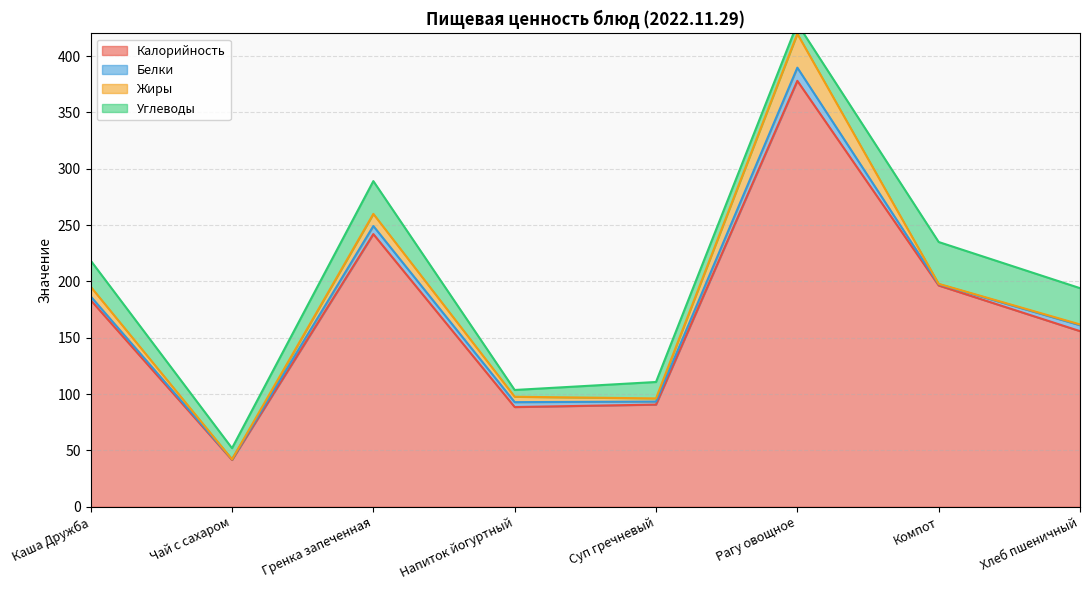

Reading left to right, what are all the values shown in this chart?

Калорийность: Каша Дружба=183.4	Чай с сахаром=41.6	Гренка запеченная=242.0	Напиток йогуртный=88.5	Суп гречневый=90.7	Рагу овощное=378.0	Компот=196.4	Хлеб пшеничный=155.9
Белки: Каша Дружба=3.3	Чай с сахаром=0.5	Гренка запеченная=7.2	Напиток йогуртный=4.3	Суп гречневый=2.7	Рагу овощное=11.7	Компот=1.2	Хлеб пшеничный=5.3
Жиры: Каша Дружба=8.6	Чай с сахаром=0.0	Гренка запеченная=10.8	Напиток йогуртный=4.8	Суп гречневый=2.8	Рагу овощное=30.1	Компот=0.3	Хлеб пшеничный=0.7
Углеводы: Каша Дружба=23.2	Чай с сахаром=9.9	Гренка запеченная=29.1	Напиток йогуртный=6.0	Суп гречневый=14.6	Рагу овощное=9.0	Компот=37.1	Хлеб пшеничный=32.2